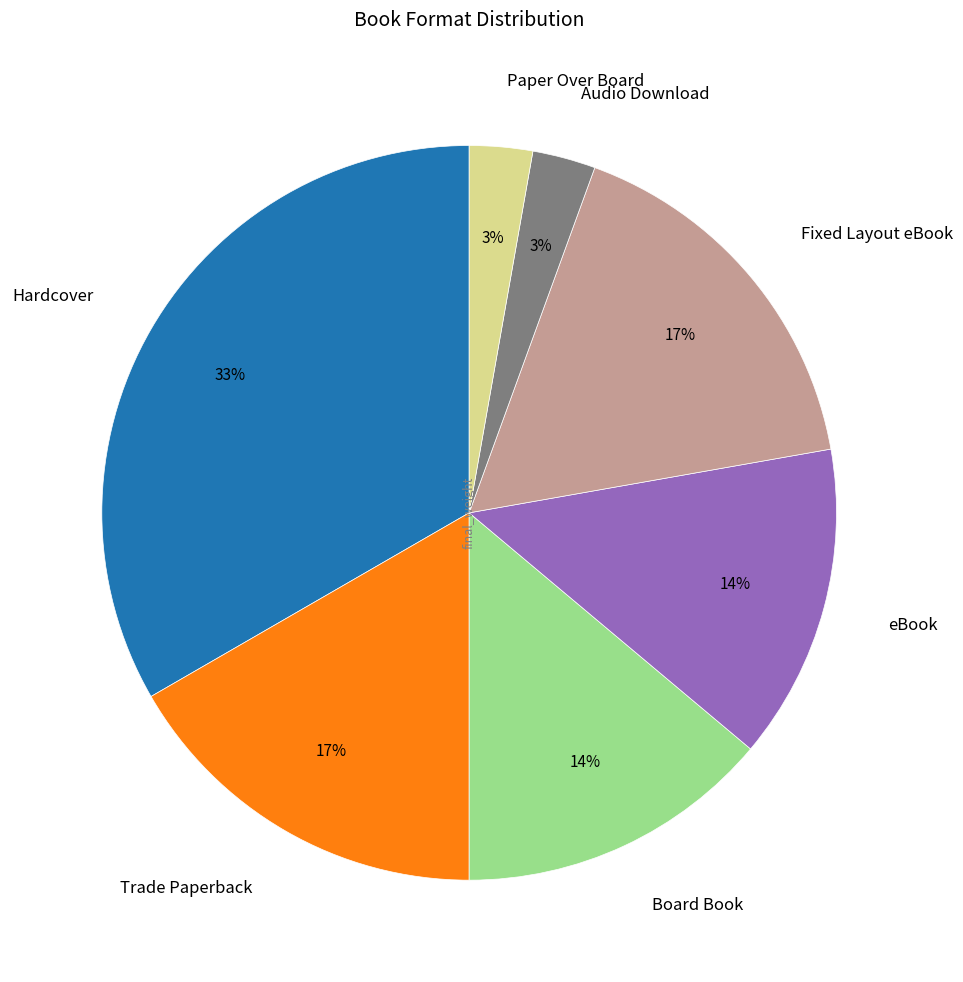

How many slices are in this pie chart?

7